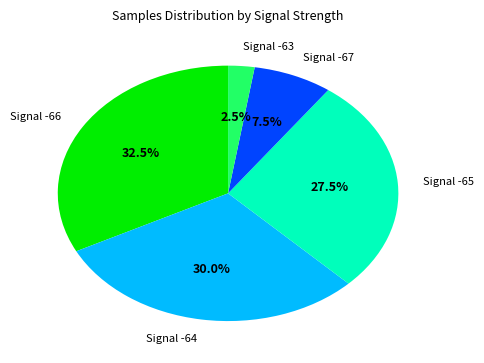

Between Signal -67 and Signal -63, which is larger?

Signal -67